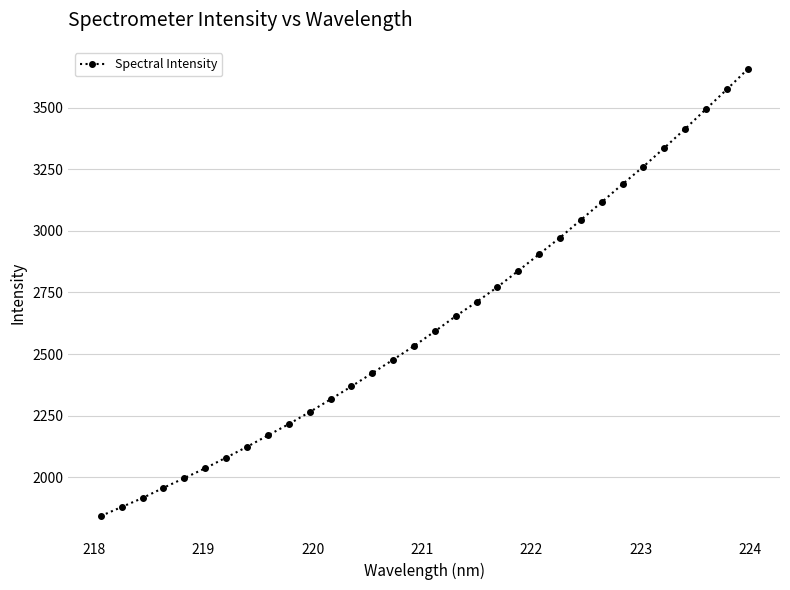

What is the difference between the maximum and minimum values?

1813.1